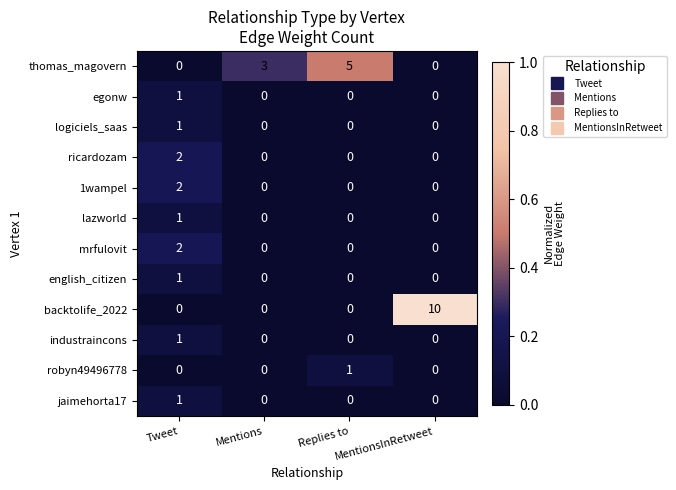

Which series changed the most between Tweet and Mentions?

thomas_magovern